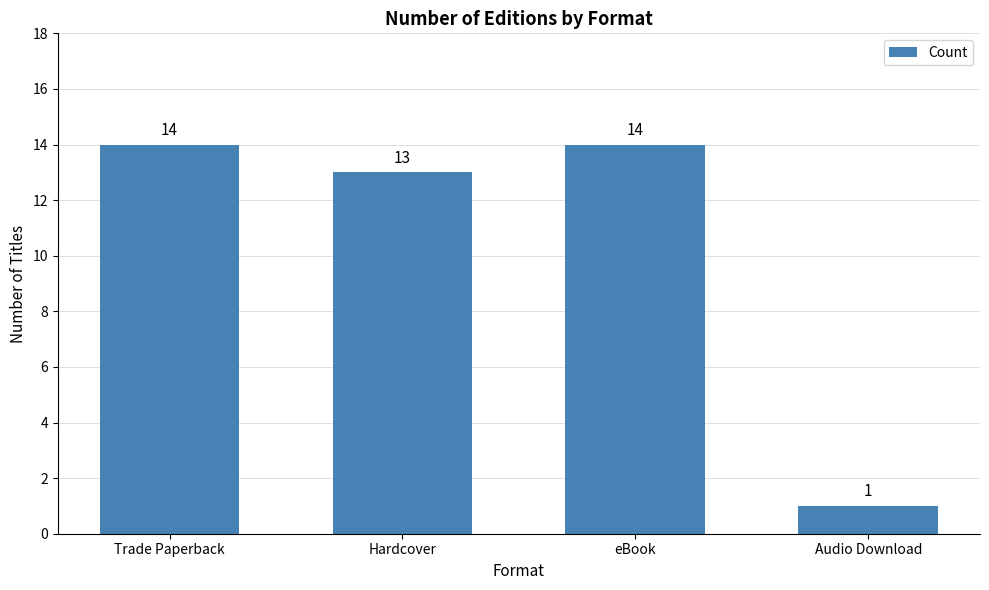

Does the chart contain stacked bars?

No